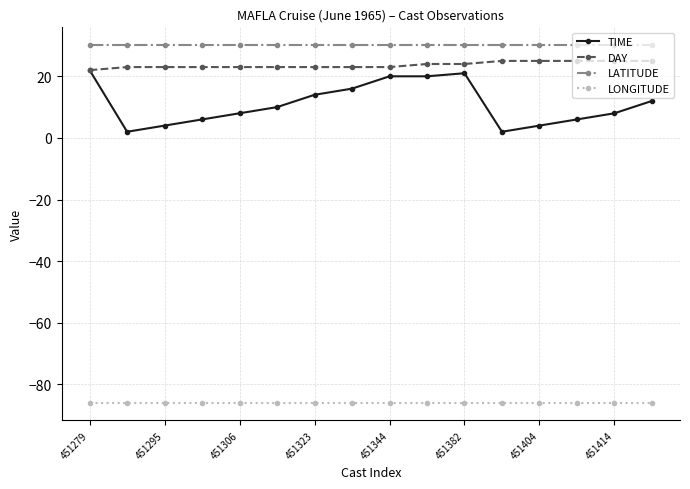

True or false: LATITUDE and DAY intersect in this chart.

False